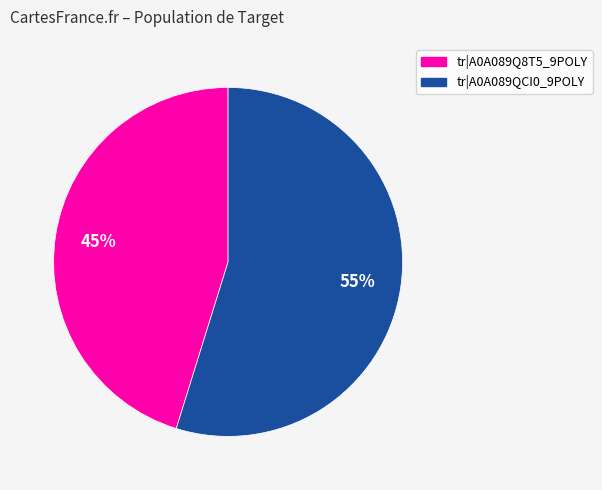

Does any single category account for the majority?

Yes